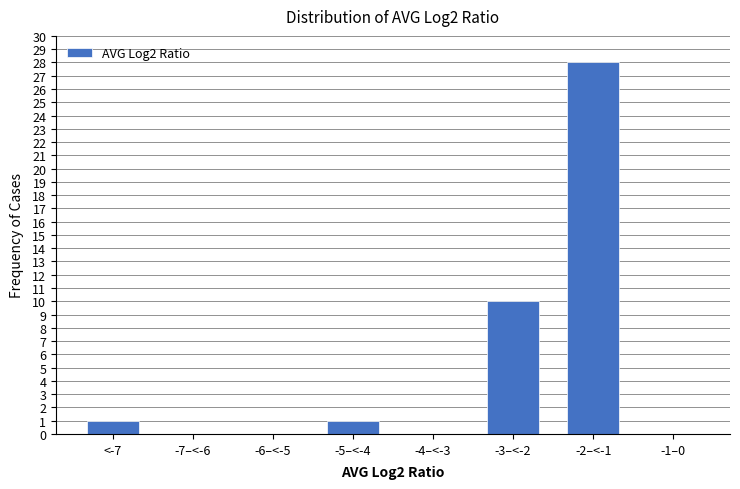

Reading left to right, list all the values displayed in this chart.

<-7=1	-7–<-6=0	-6–<-5=0	-5–<-4=1	-4–<-3=0	-3–<-2=10	-2–<-1=28	-1–0=0